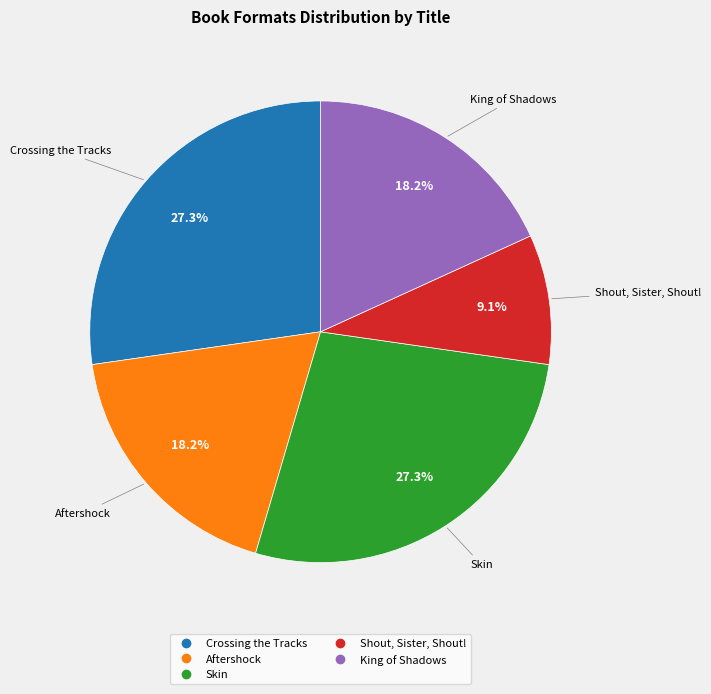

To the nearest percent, what is the difference between the largest and smallest slice percentages?

18%